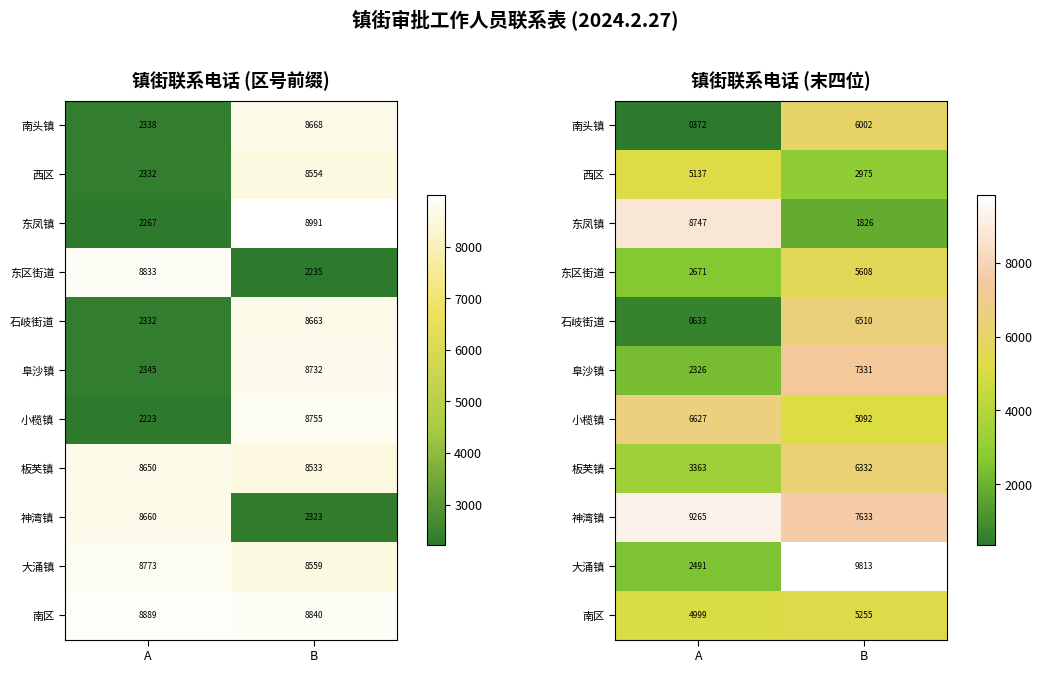

How many 小榄镇 values are between 5092 and 6627?

2